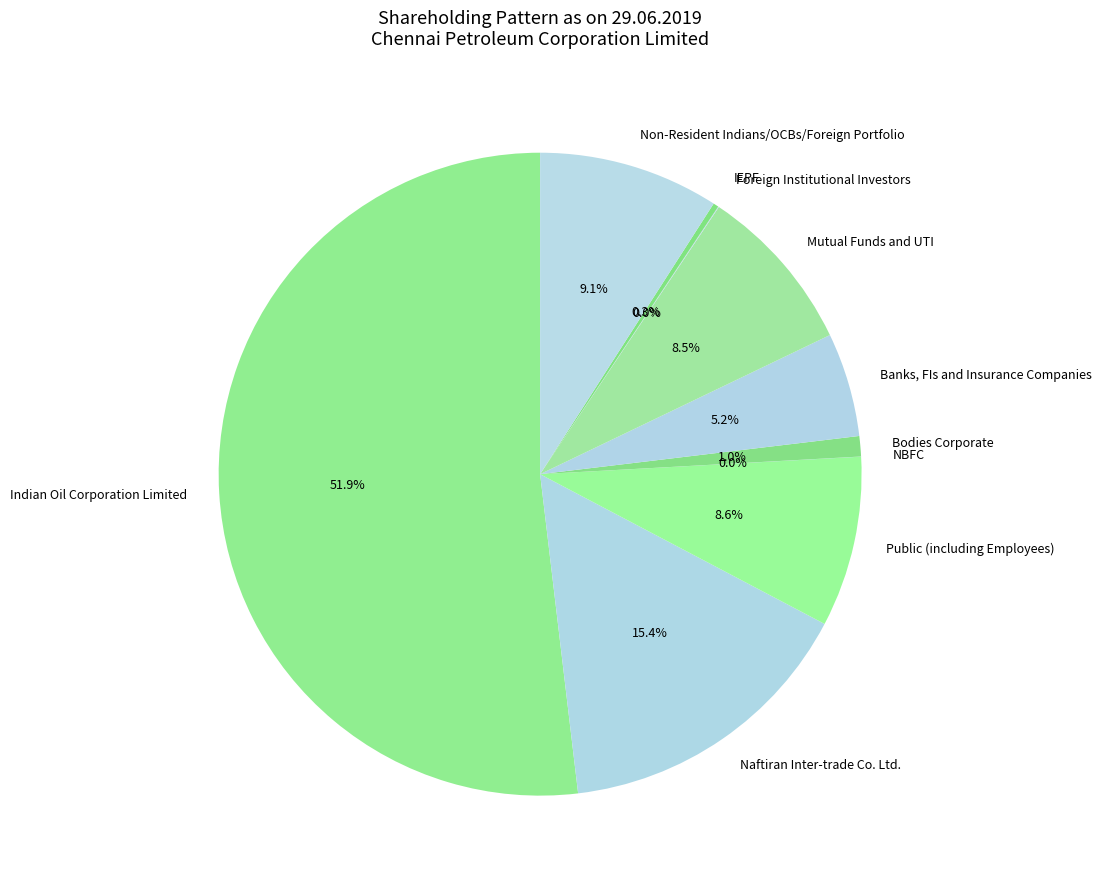

Which slice is the largest?

Indian Oil Corporation Limited